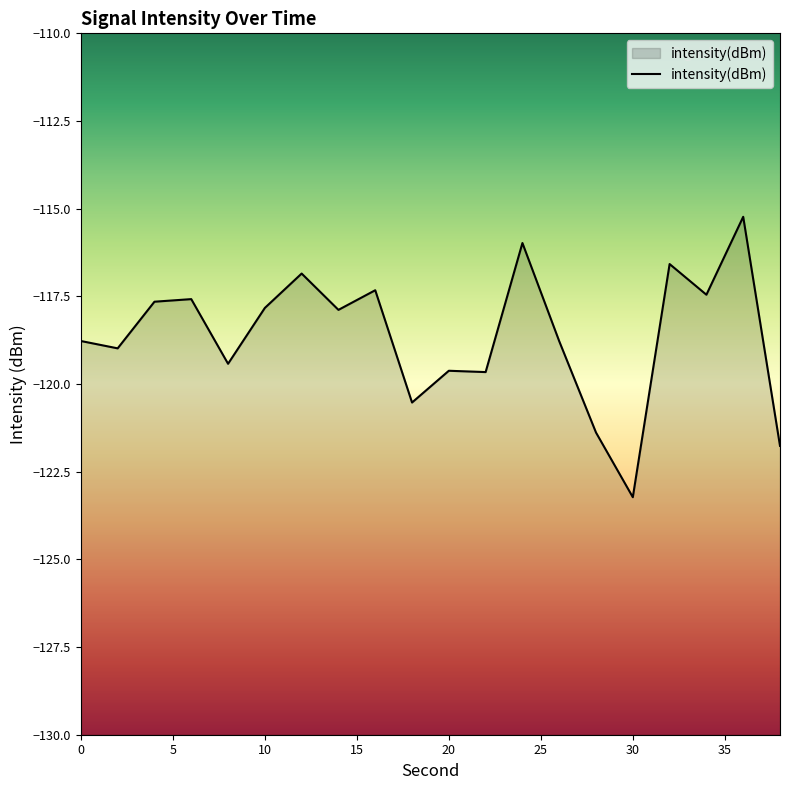

What is the difference between the second highest and second lowest values?

5.8